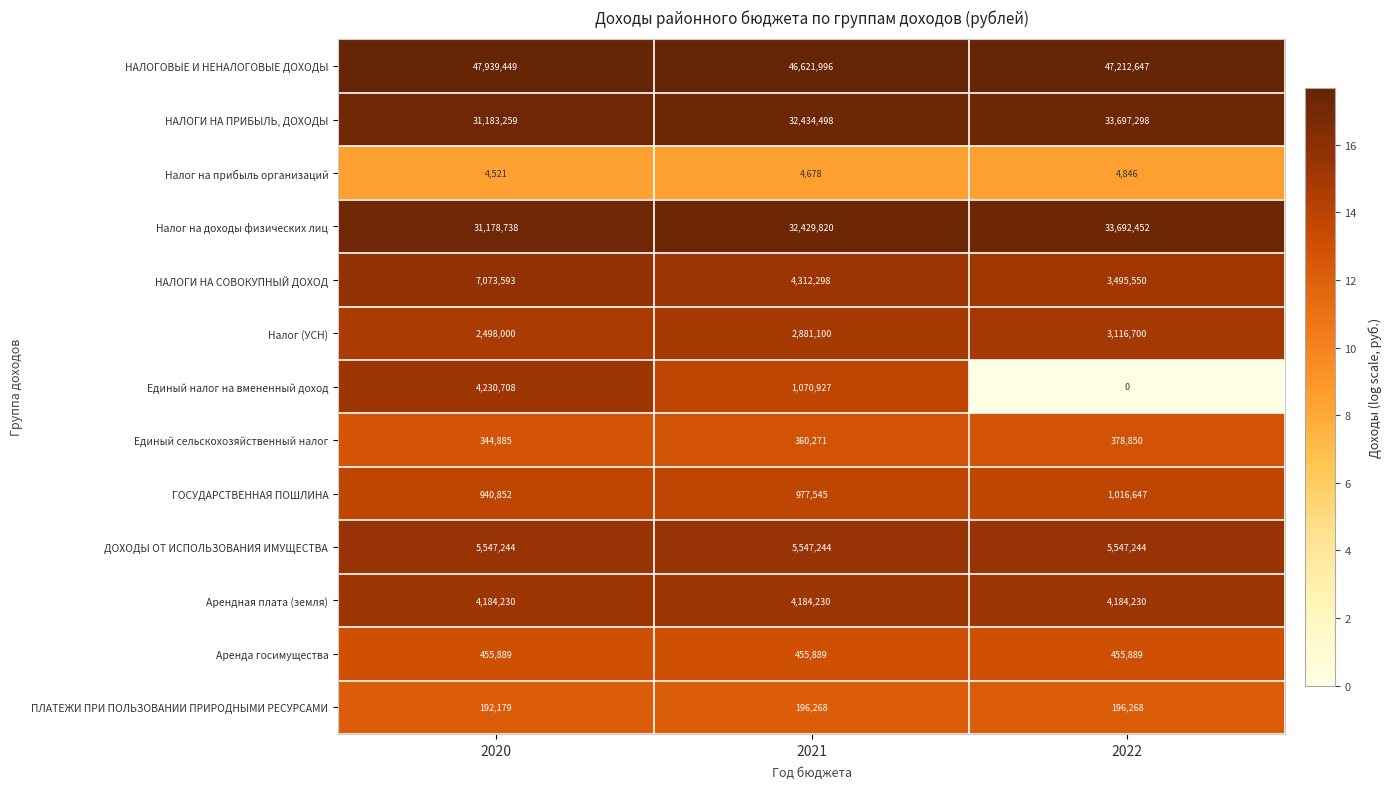

Which series has the largest total across all categories?

НАЛОГОВЫЕ И НЕНАЛОГОВЫЕ ДОХОДЫ